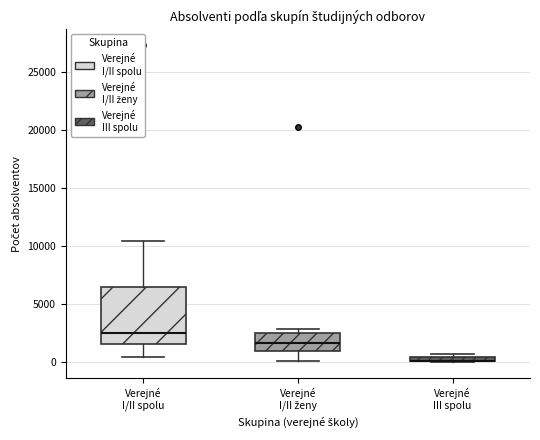

Where is the lower edge of the box for Verejné III spolu on the y-axis? The values are not printed on the chart, so give them approximately, as read against the axis.

0